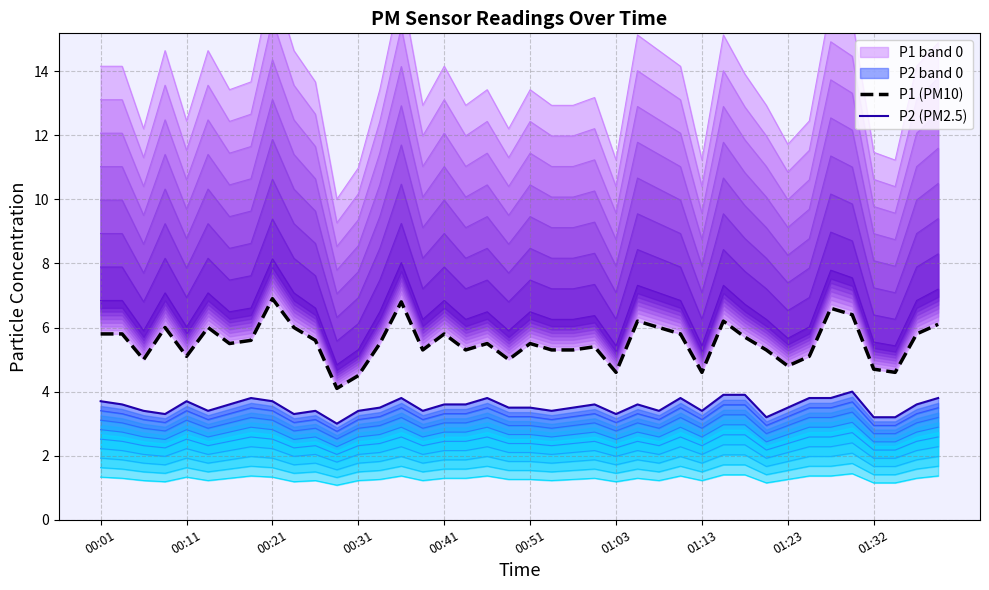

The P1 (PM10) series shows 2.8 at 39. True or false?

False